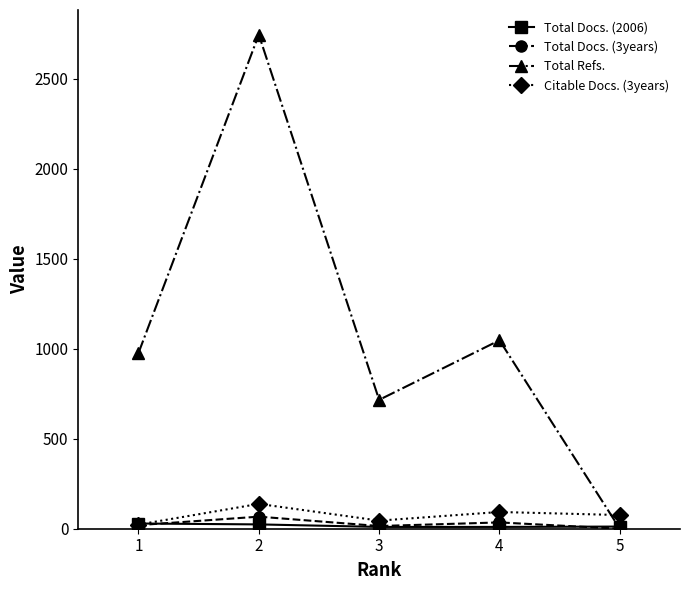

Is this an area chart (filled region under the line)?

No